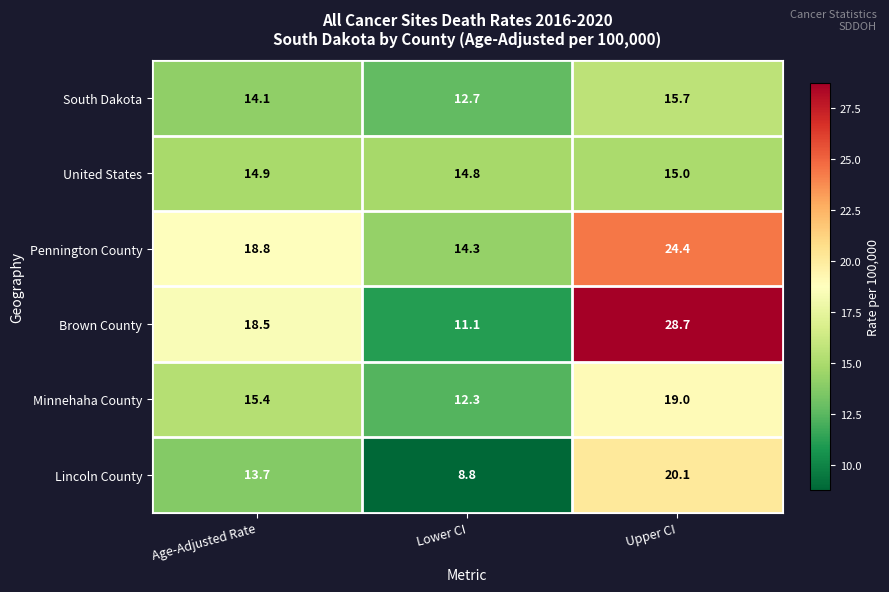

Where does the South Dakota series first go above 14?

Age-Adjusted Rate